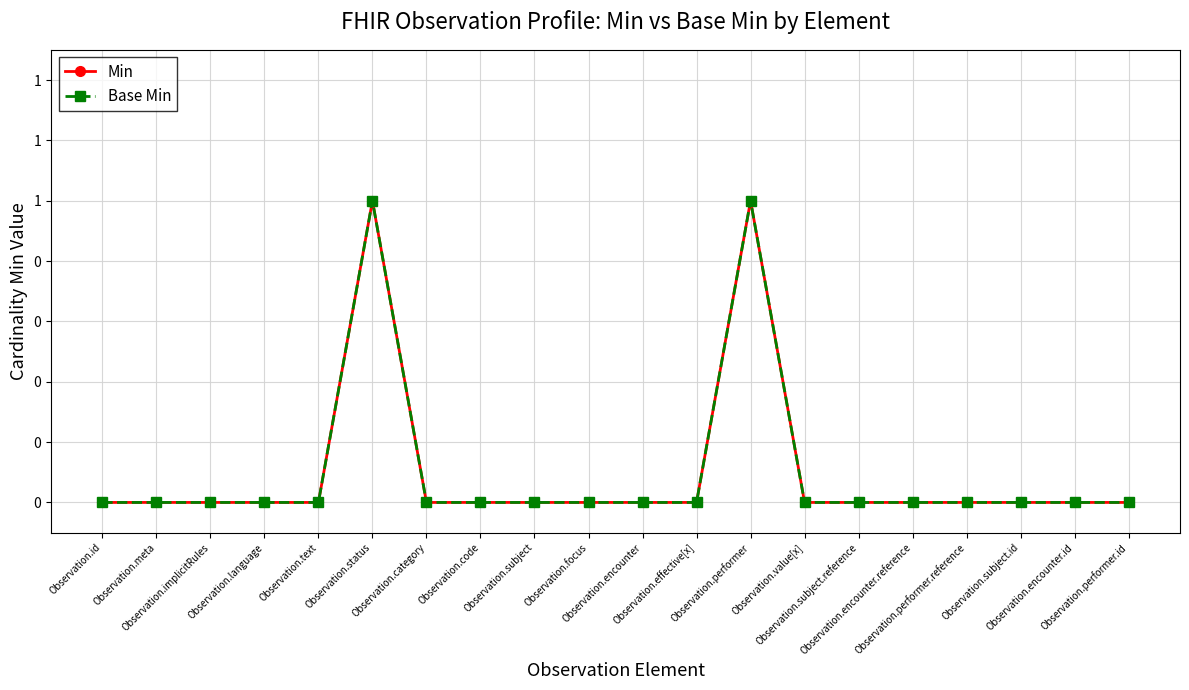

Is this an area chart (filled region under the line)?

No